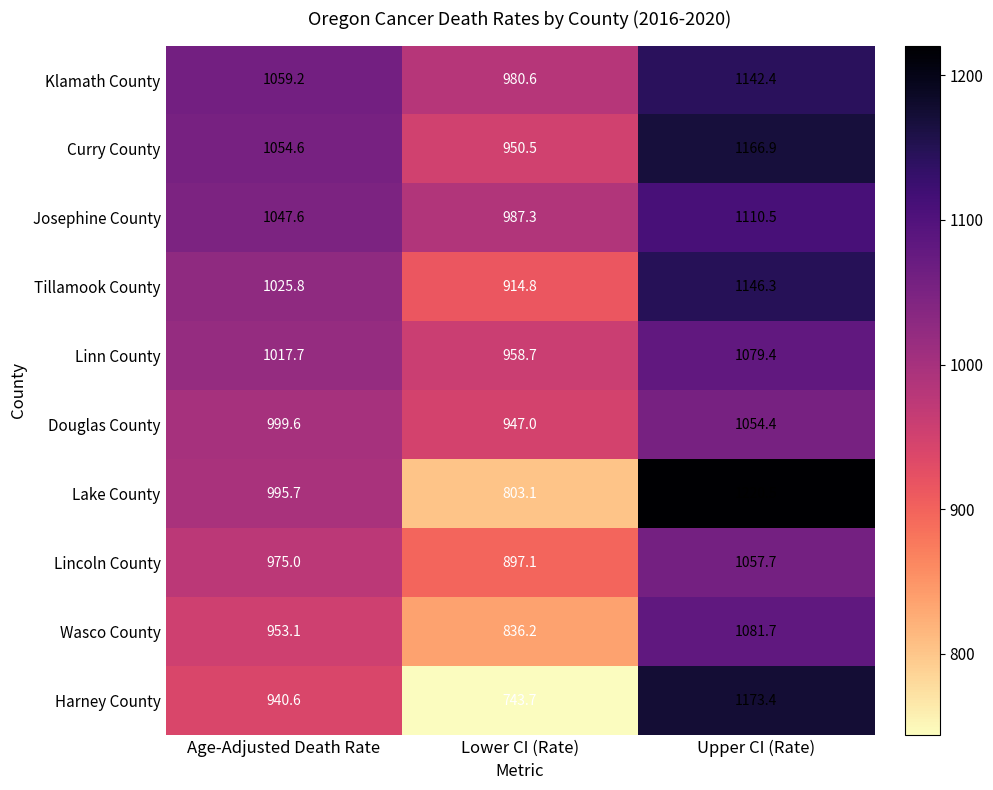

At how many categories does at least one series exceed 1219?

1